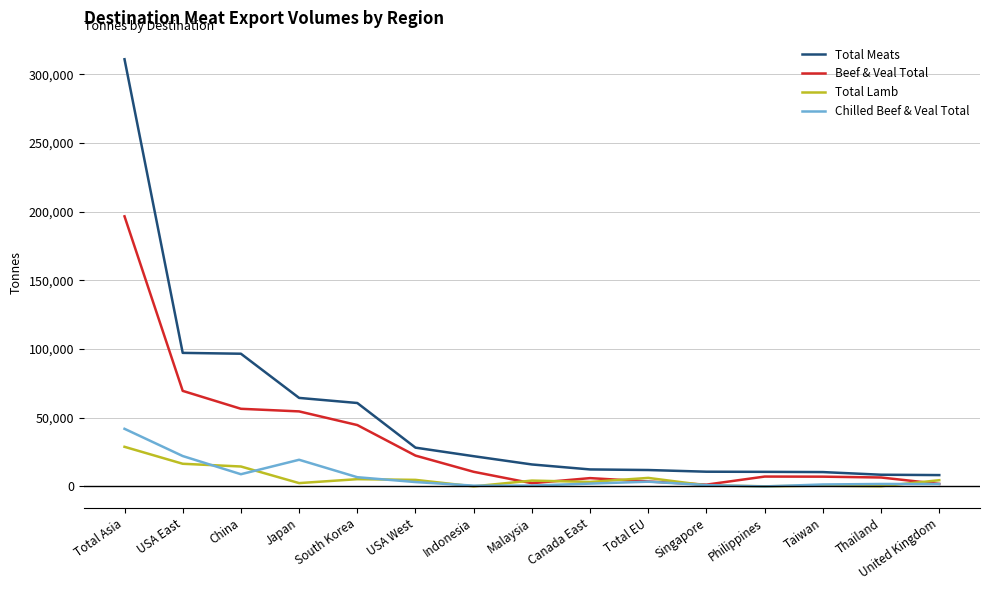

What is the lowest value of the Total Meats series?

8298.1